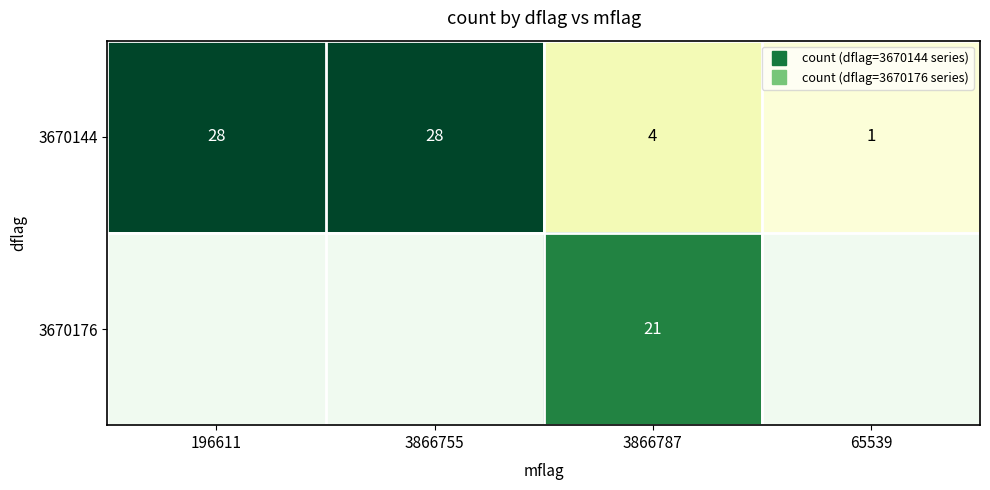

The 3670144 series shows 11 at 3866755. True or false?

False